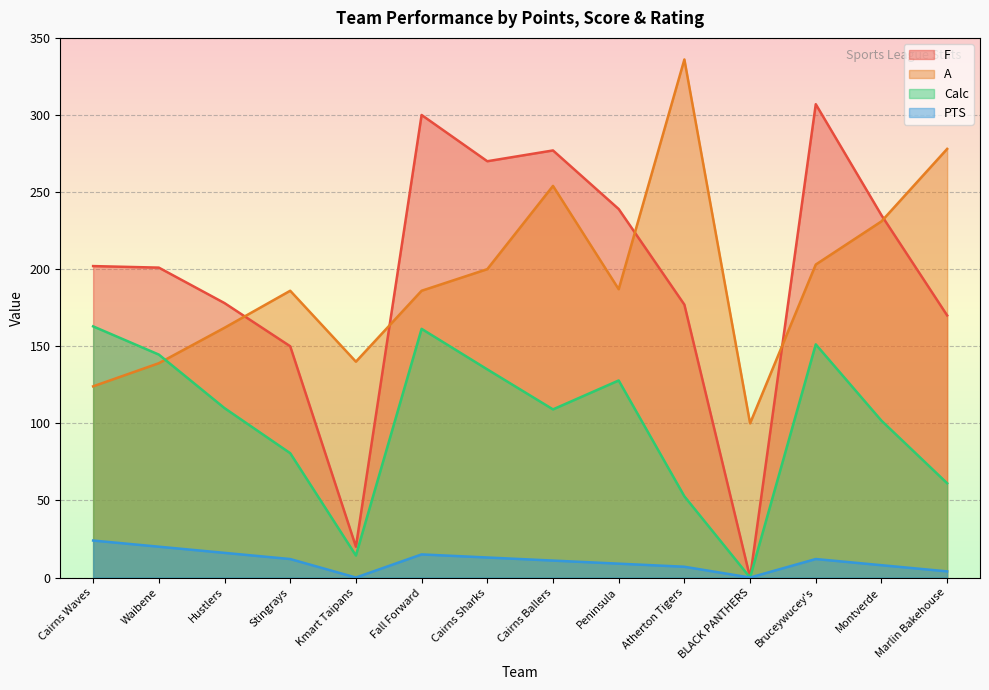

Which category has the highest value in the PTS series?

Cairns Waves